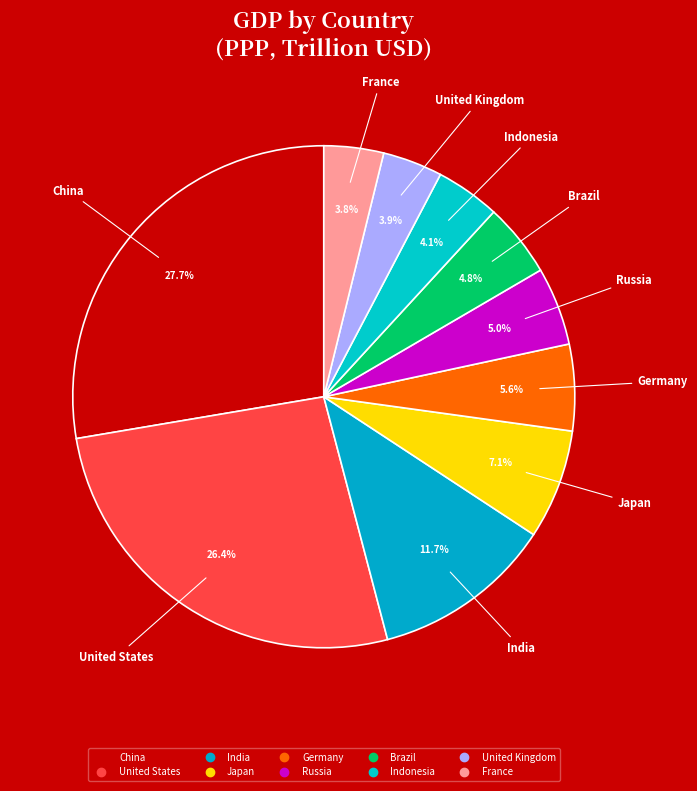

What is the smallest slice in the pie chart?

France